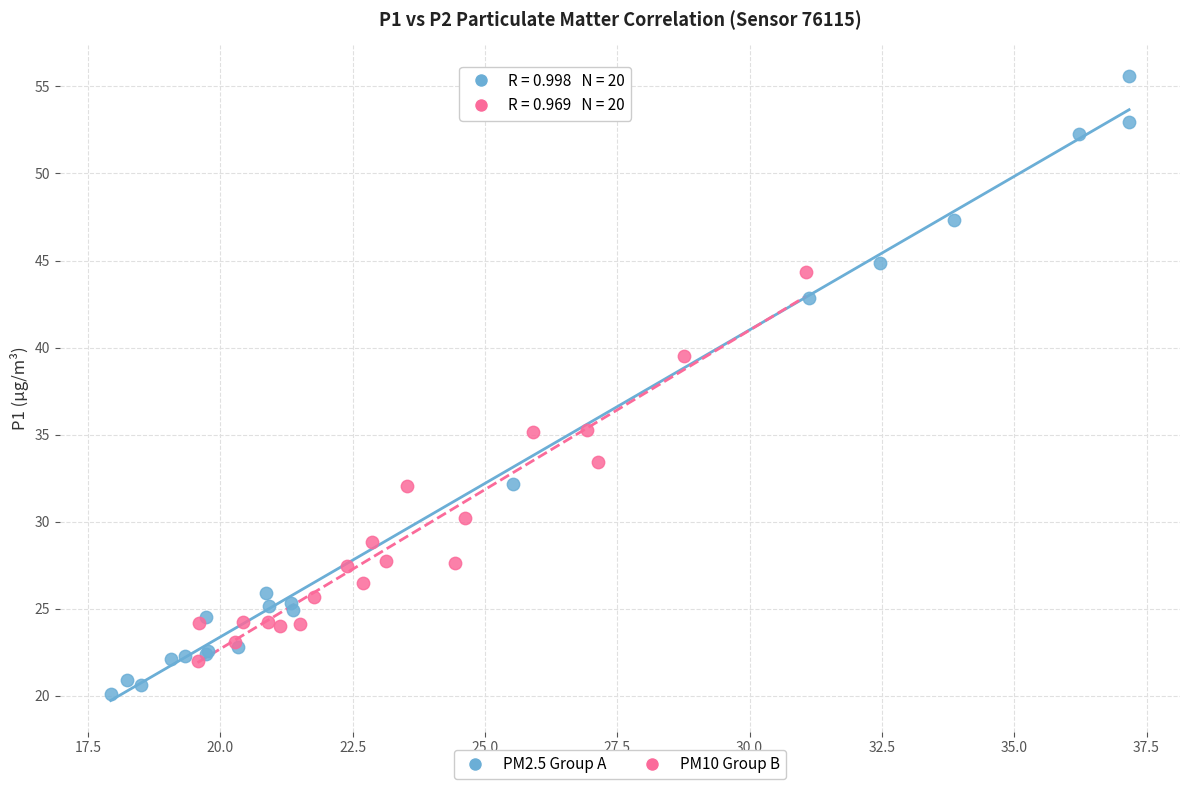

Which series contains the lowest Y value?

PM2.5 Group A